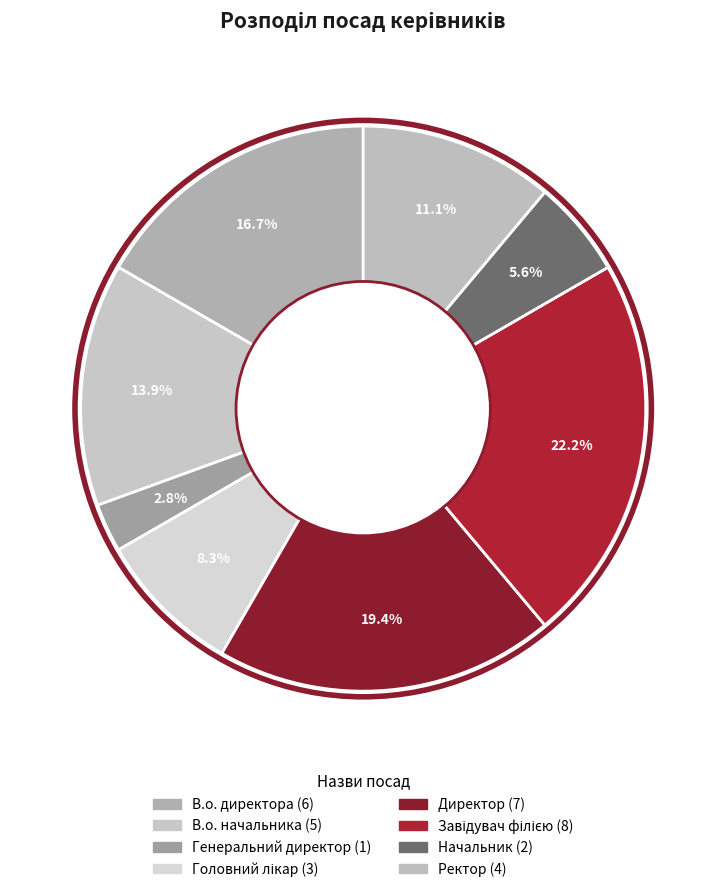

How many slices are in this pie chart?

8